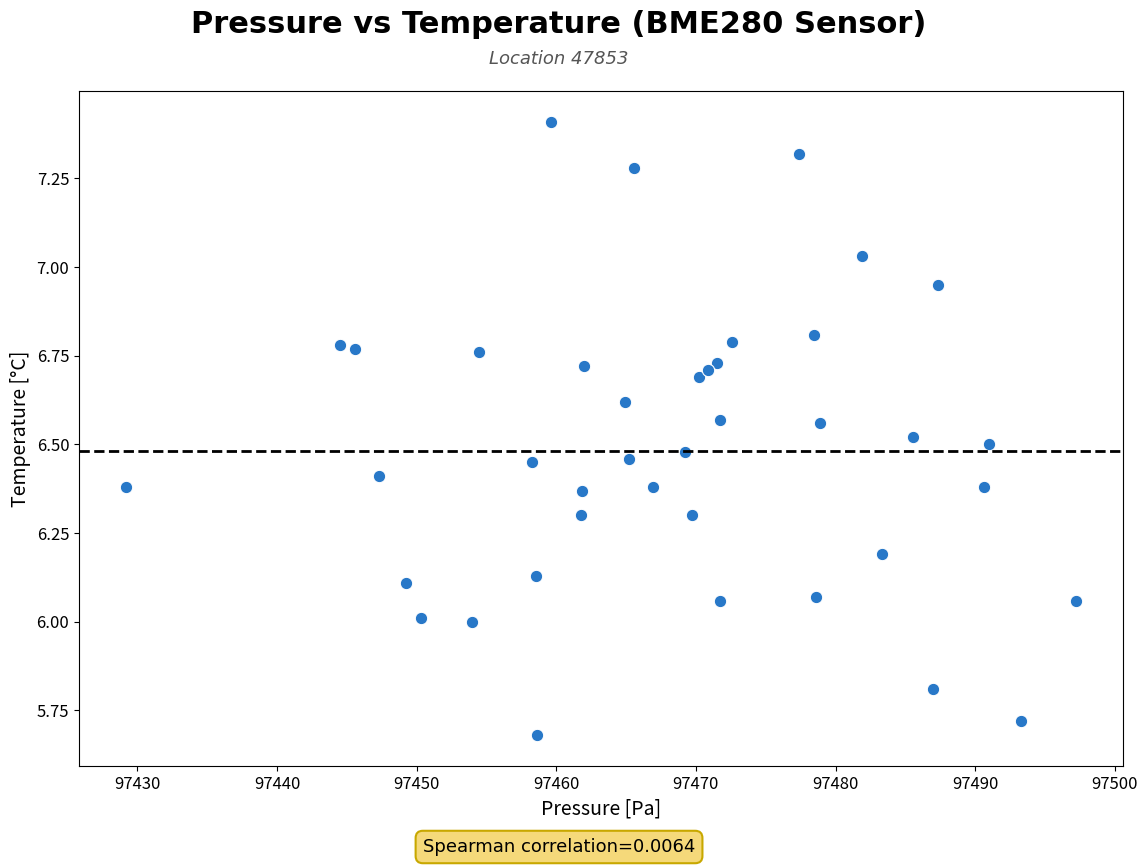

What is the range of Y values (max minus min)?

1.7